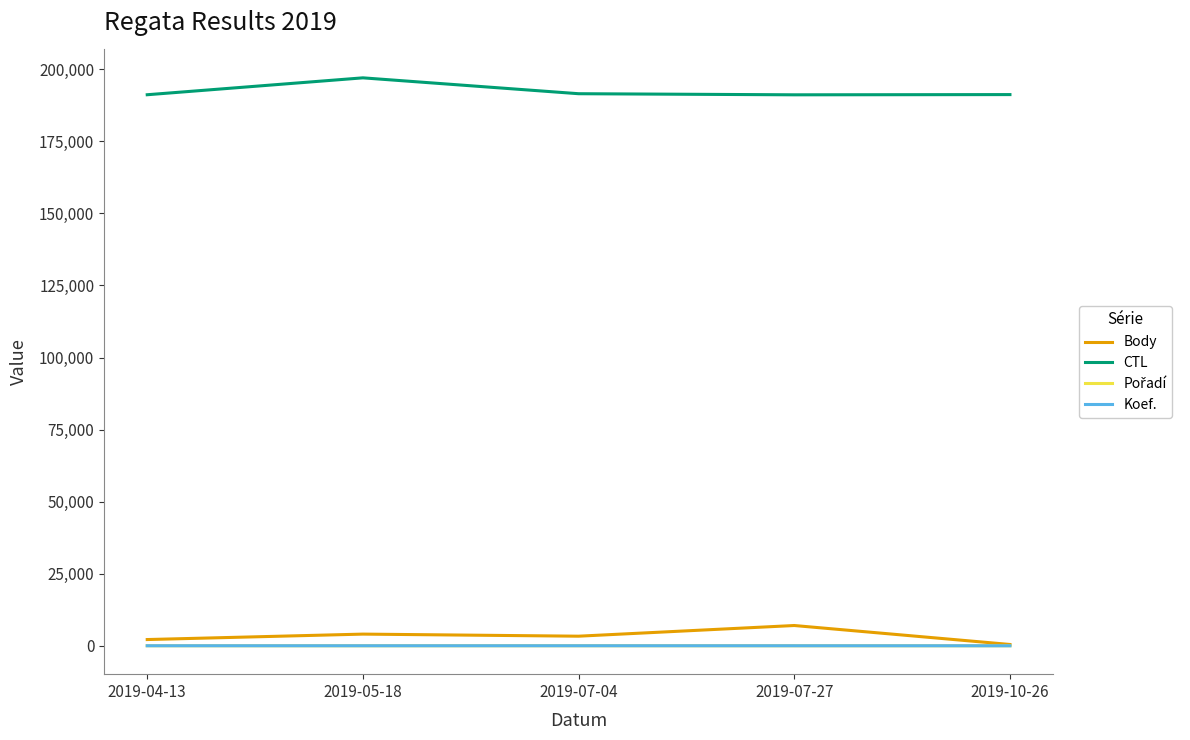

How many lines are shown in the chart?

4